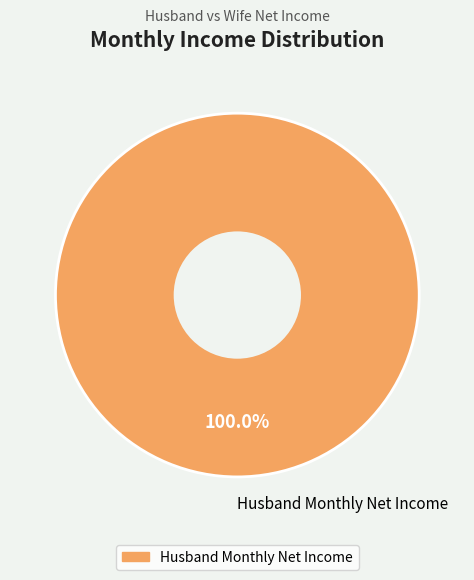

How many slices are in this pie chart?

1